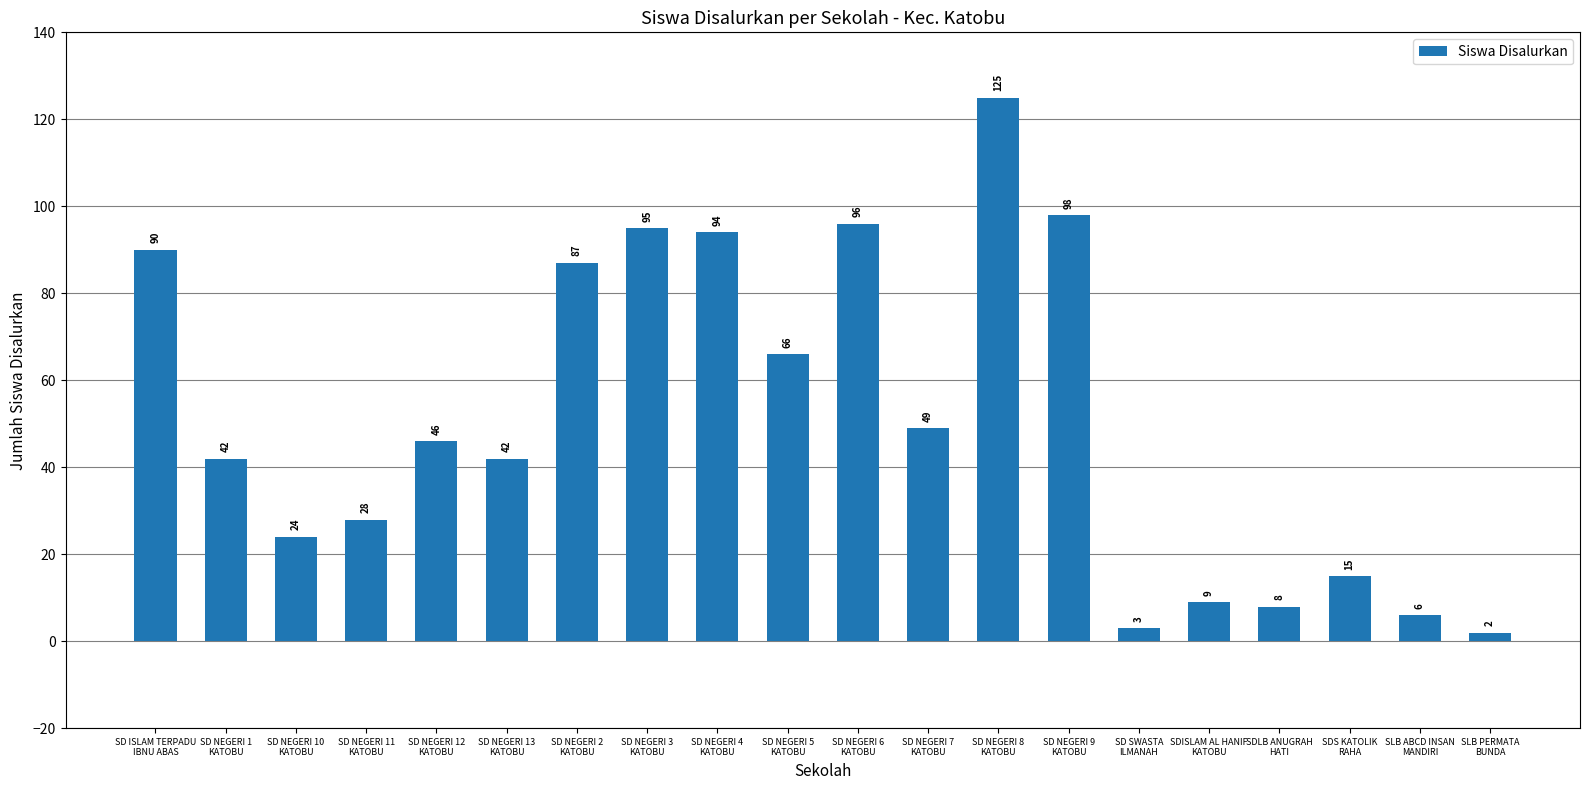

What value does the data have at SD NEGERI 8
KATOBU, to the nearest 5?

125